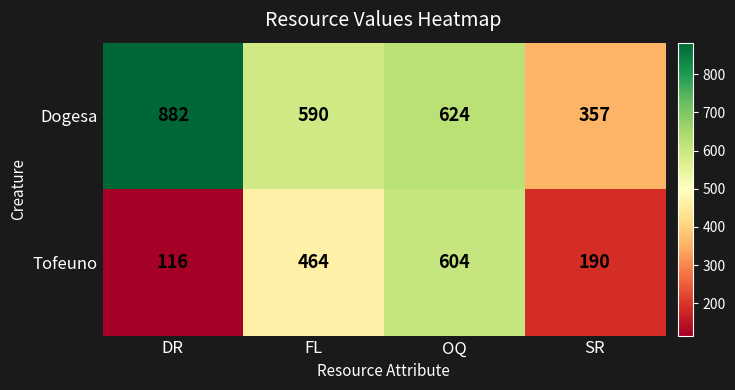

True or false: Tofeuno has a value of 604 at OQ.

True